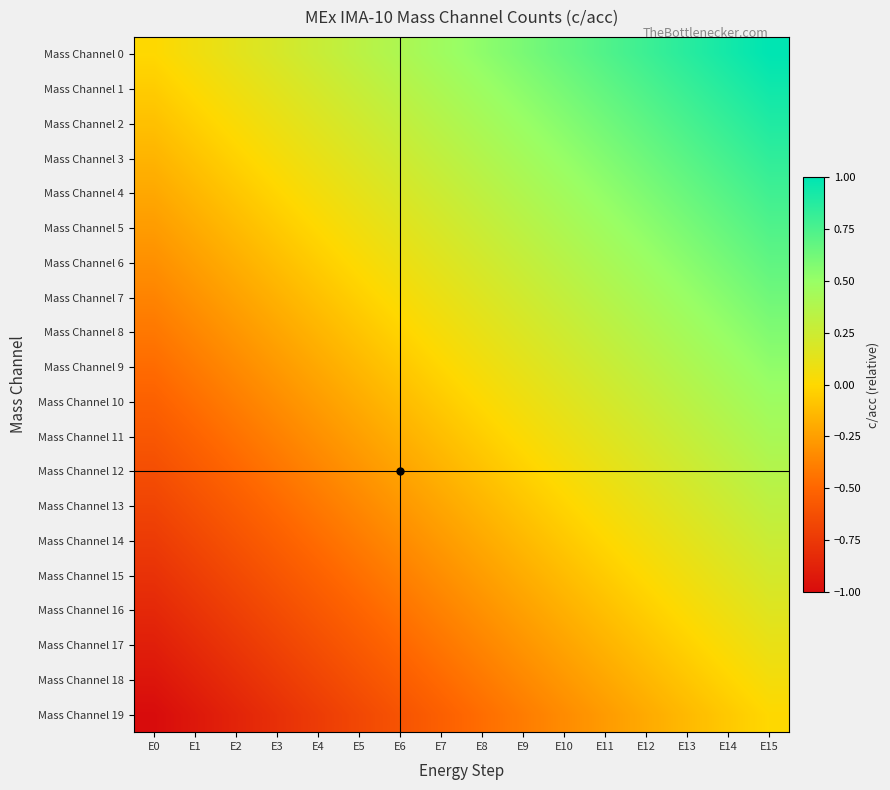

Which series has the widest spread of values?

Mass Channel 0